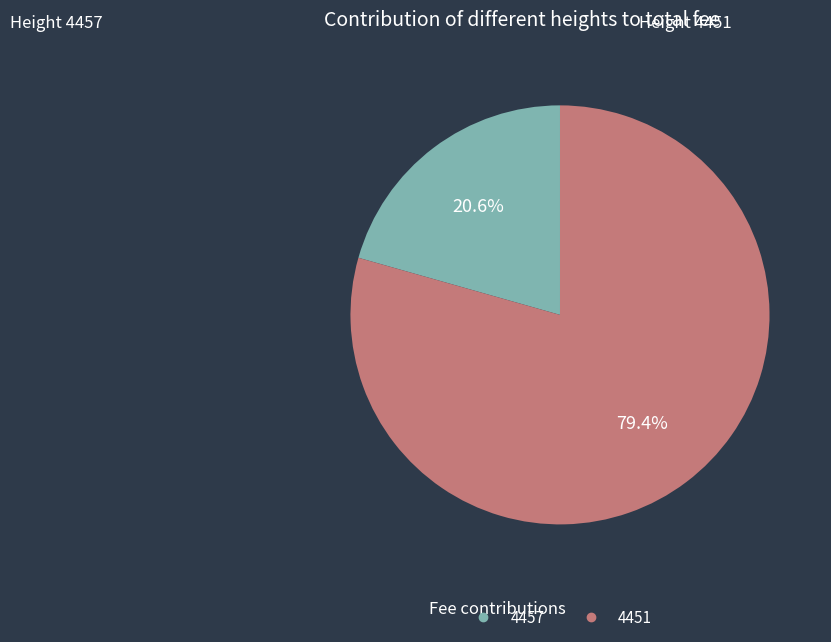

To the nearest percent, what portion does 4451 represent?

79%